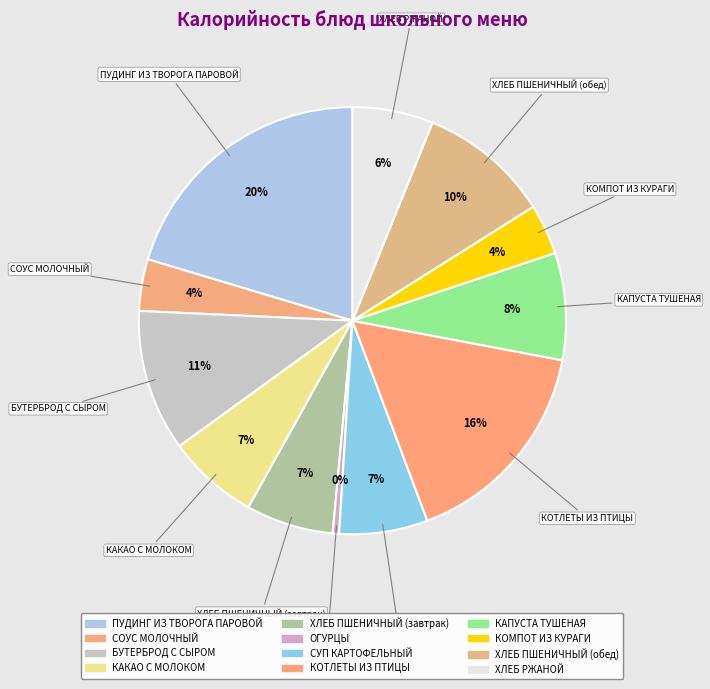

True or false: БУТЕРБРОД С СЫРОМ accounts for 22% of the total.

False